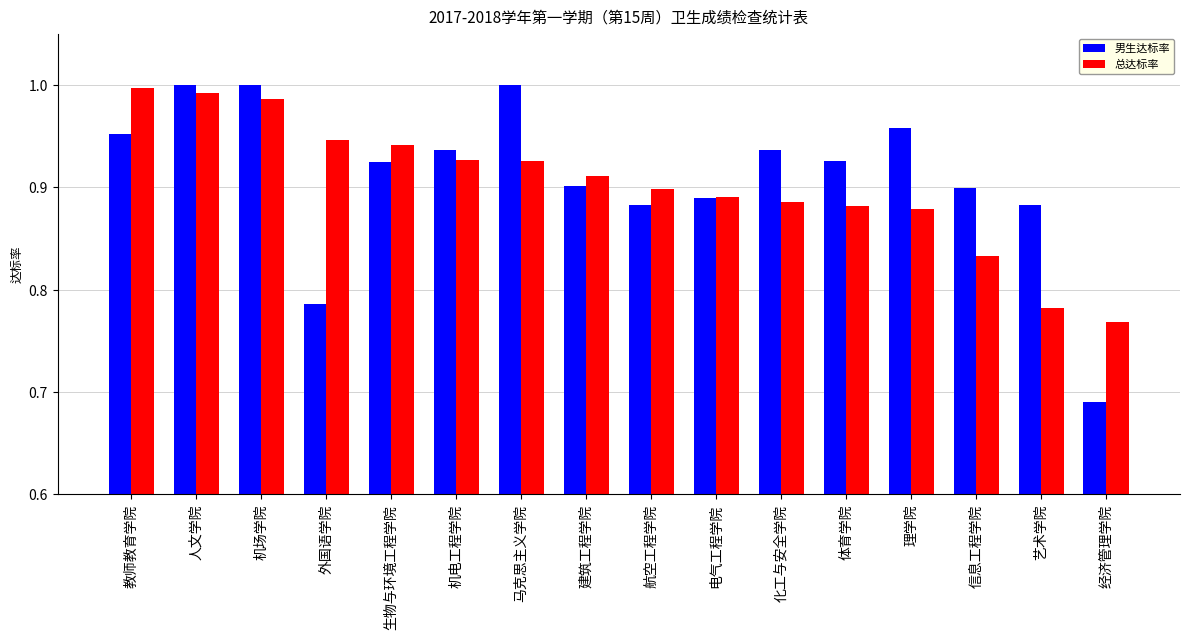

True or false: 男生达标率 has a value of 0.4 at 人文学院.

False